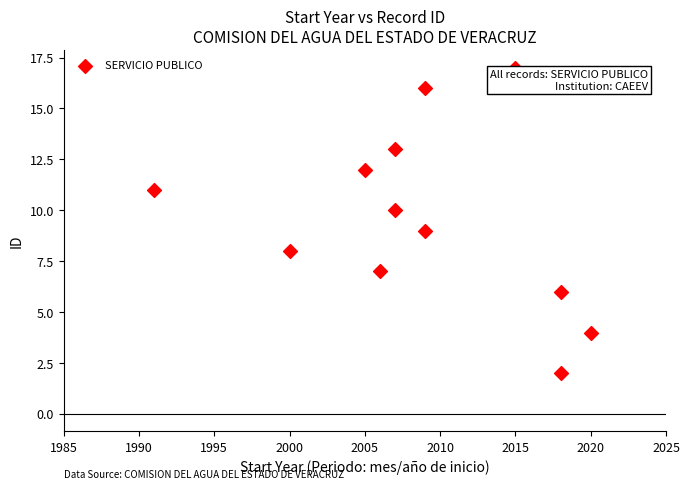

What is the range of X values (max minus min)?

29